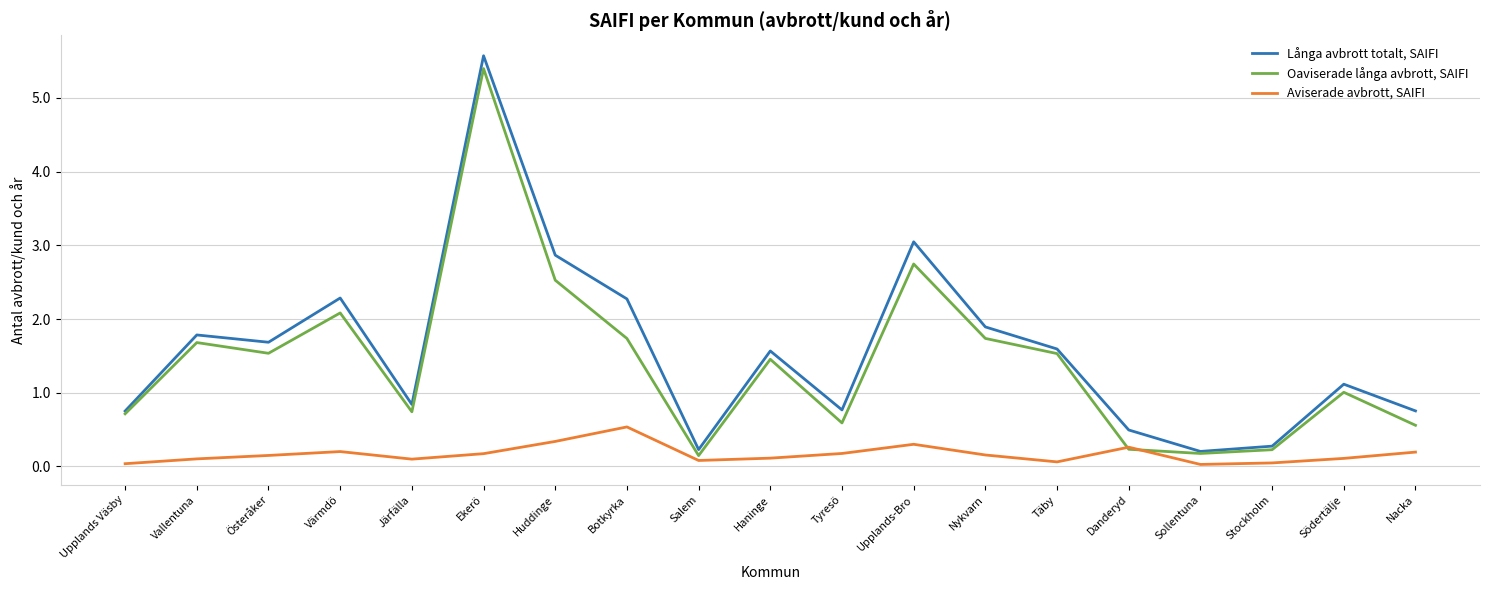

True or false: Långa avbrott totalt, SAIFI and Aviserade avbrott, SAIFI intersect in this chart.

False